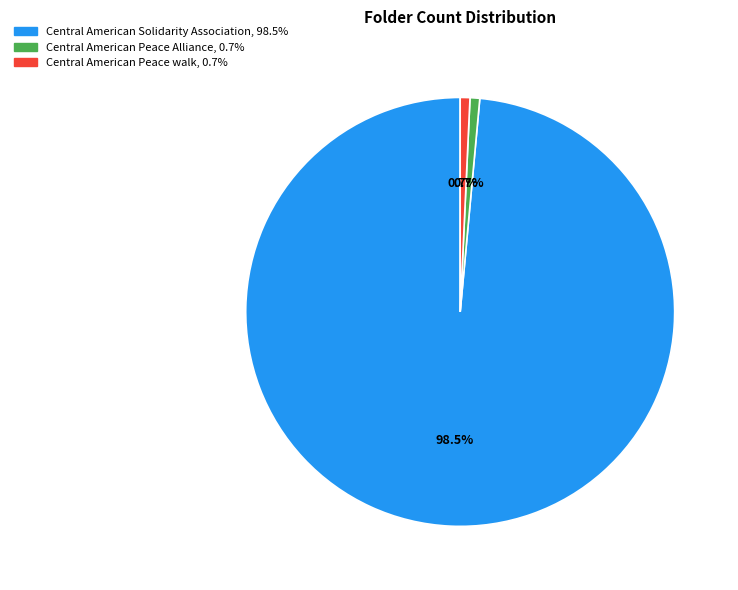

True or false: Central American Peace Alliance accounts for 11% of the total.

False